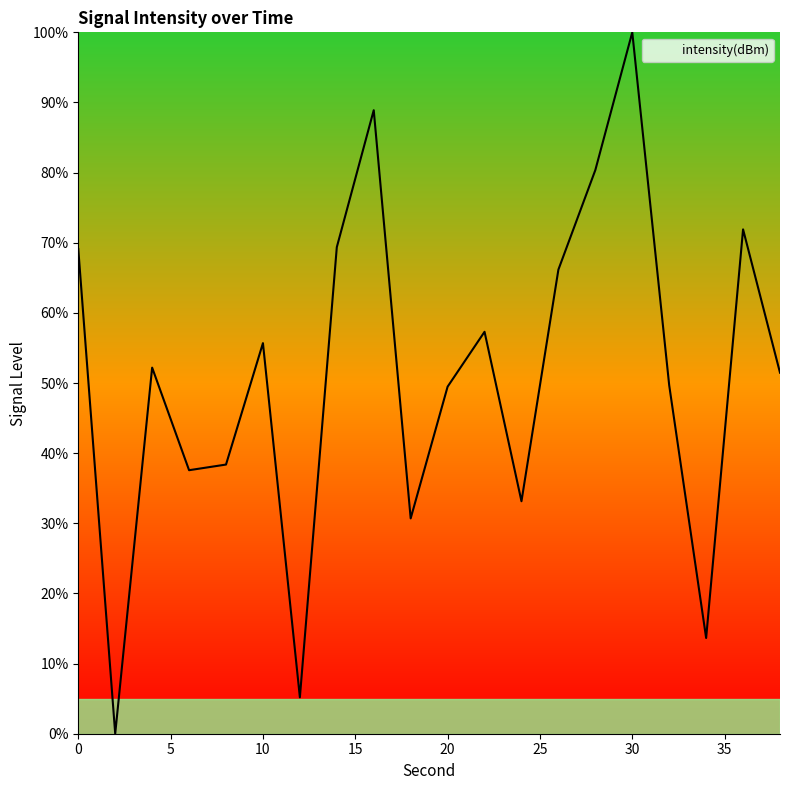

What is the greatest value displayed?

100.0